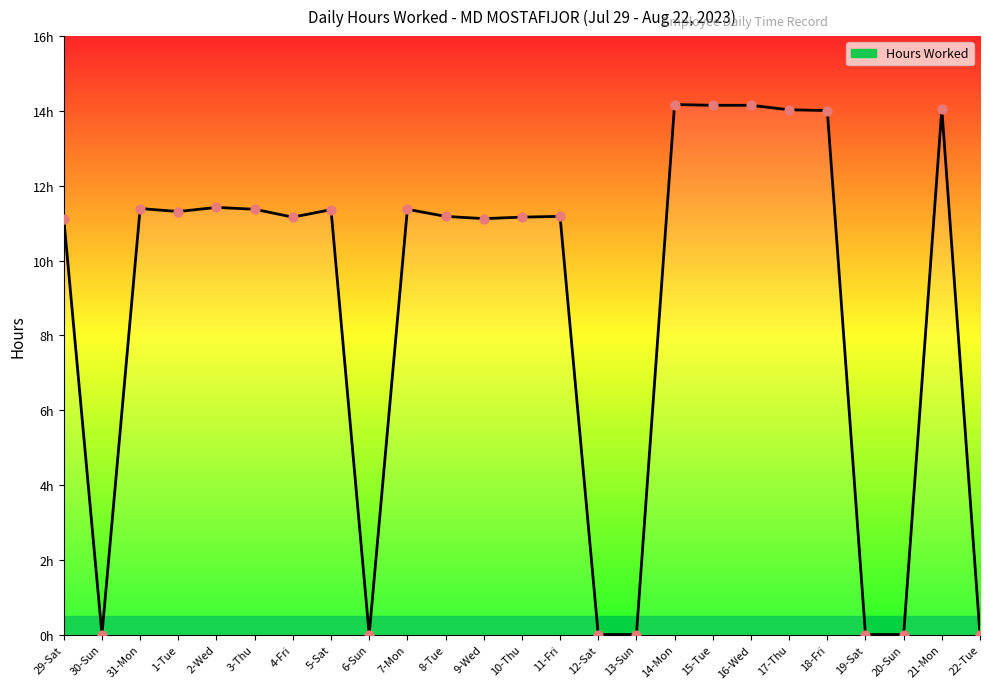

What is the ratio of the value at 10-Thu to the value at 18-Fri?

0.8